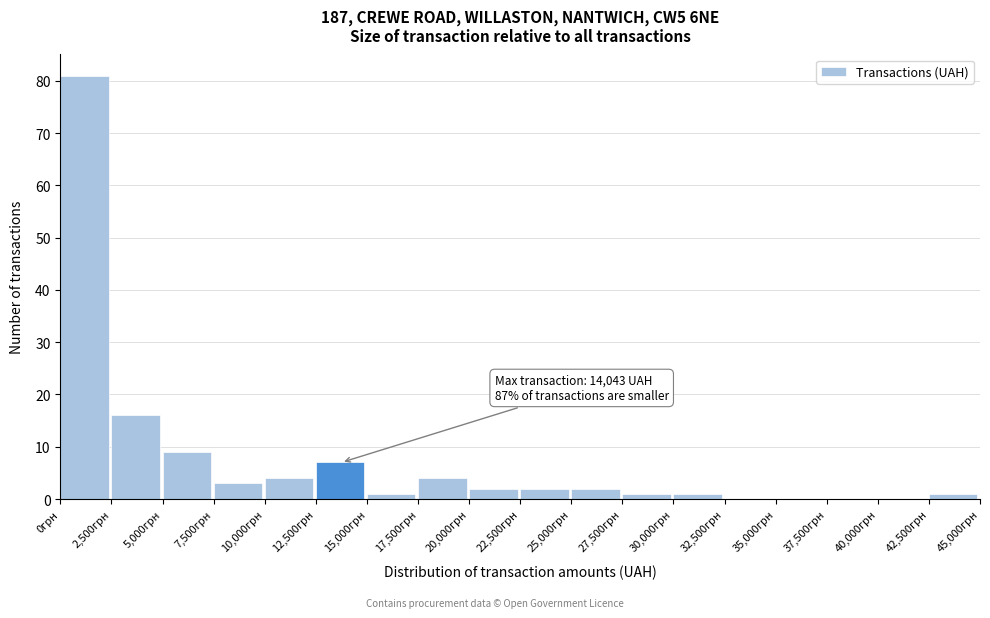

Which range on the x-axis has the tallest bar?

0 to 2500